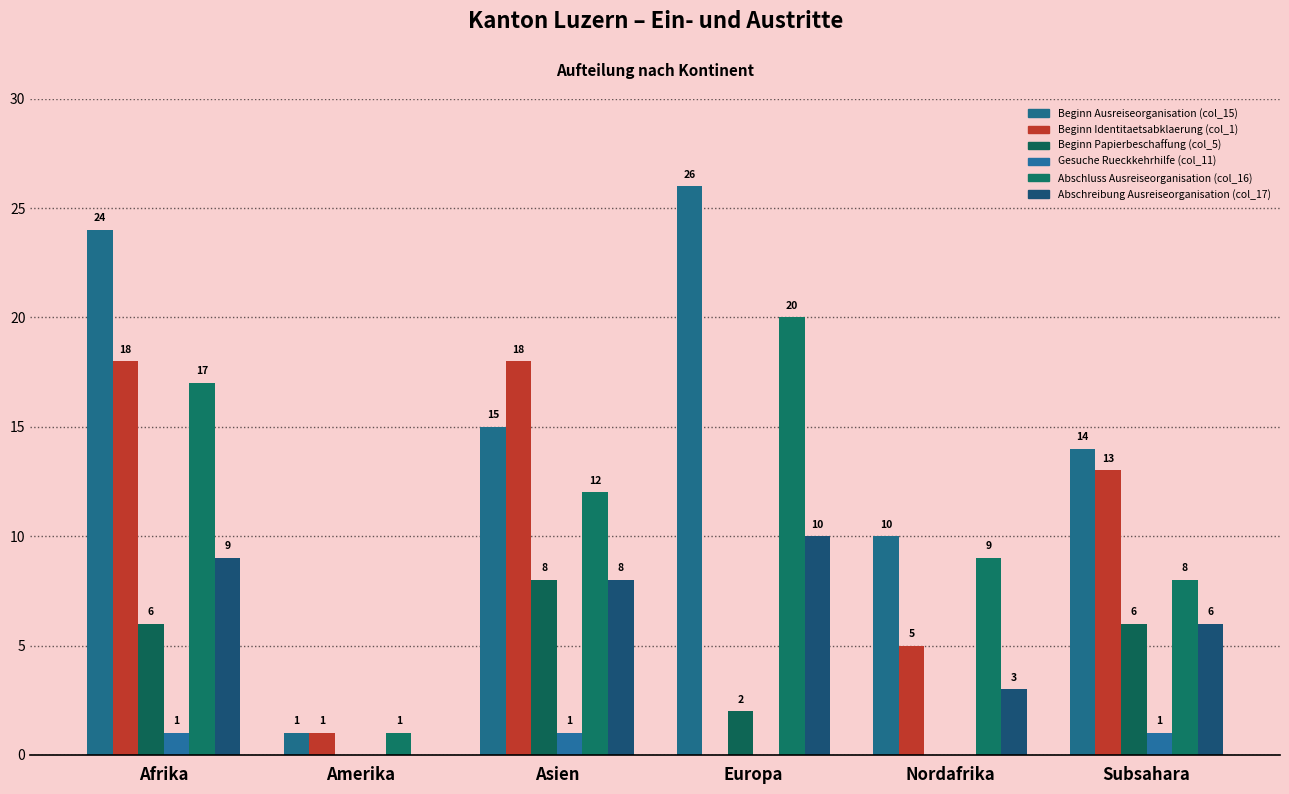

What is the sum of the Beginn Ausreiseorganisation (col_15) values at Amerika and Afrika?

25